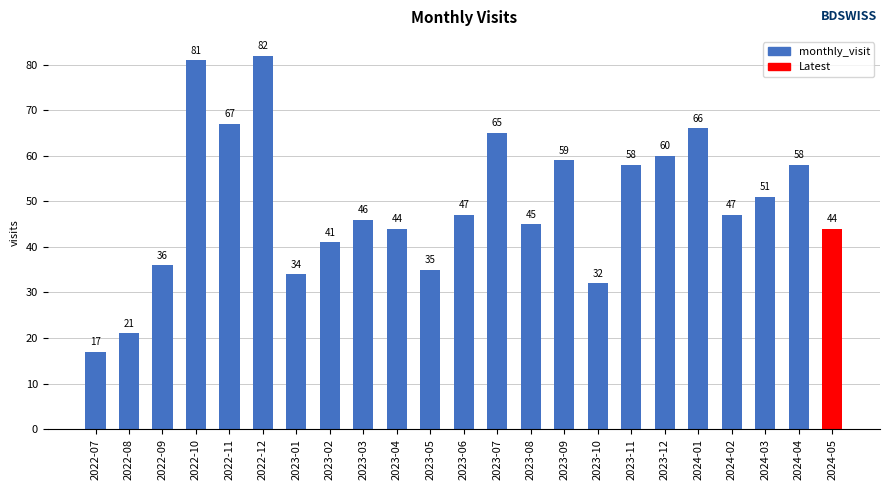

True or false: the data shows 35 at 2023-05.

True